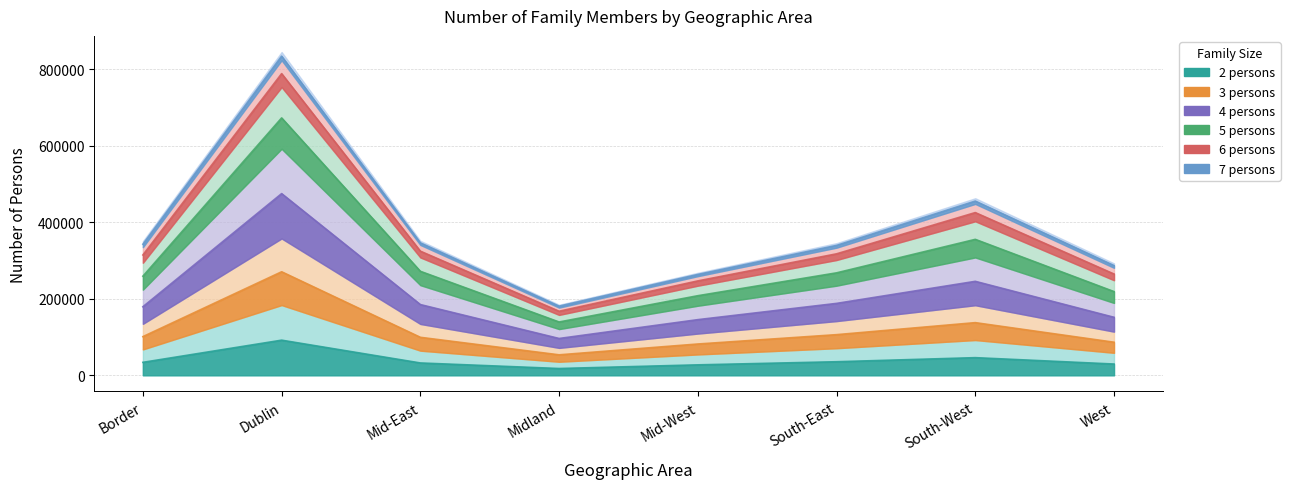

Which series changed the most between Midland and South-East?

5 persons